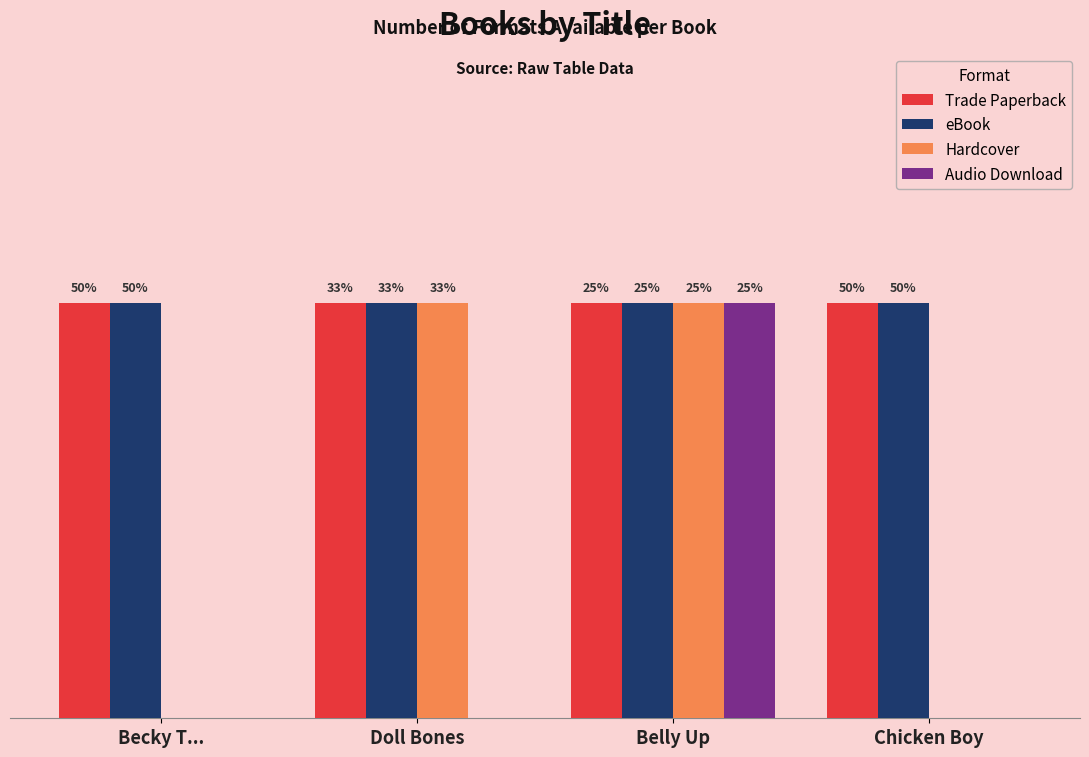

At how many categories does at least one series exceed 0?

4